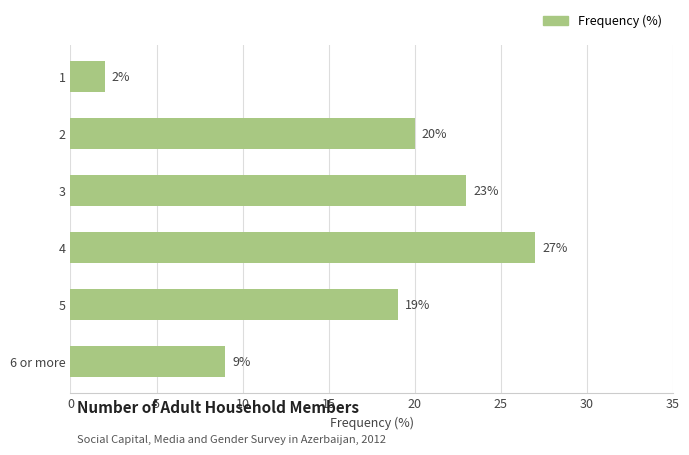

How many values are between 9 and 23?

4